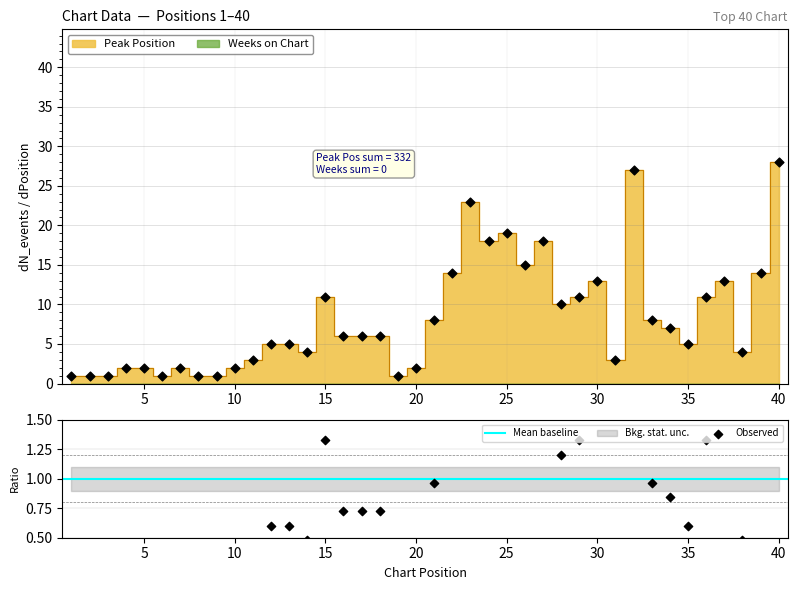

What is the change in value from 7 to 26?

+13